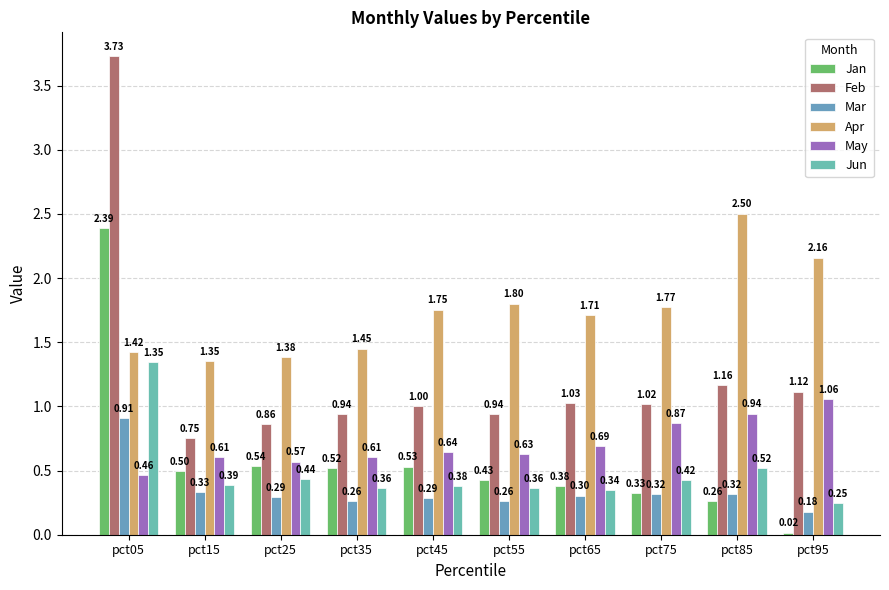

What is the sum of the Mar values at pct05 and pct95?

1.1